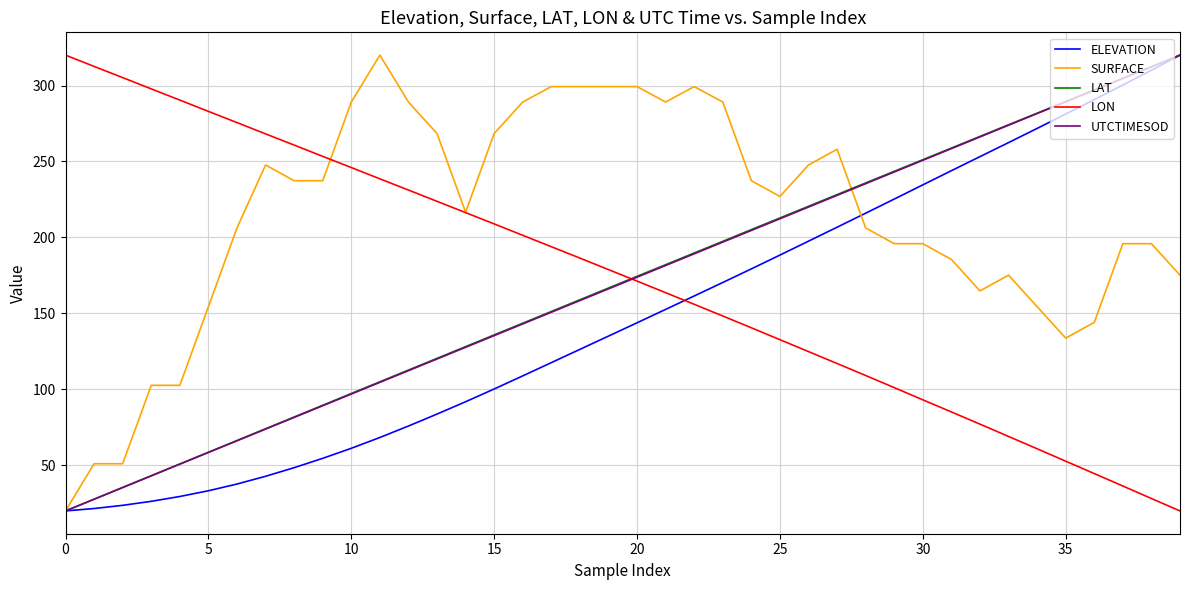

Count the number of categories in the chart.

40